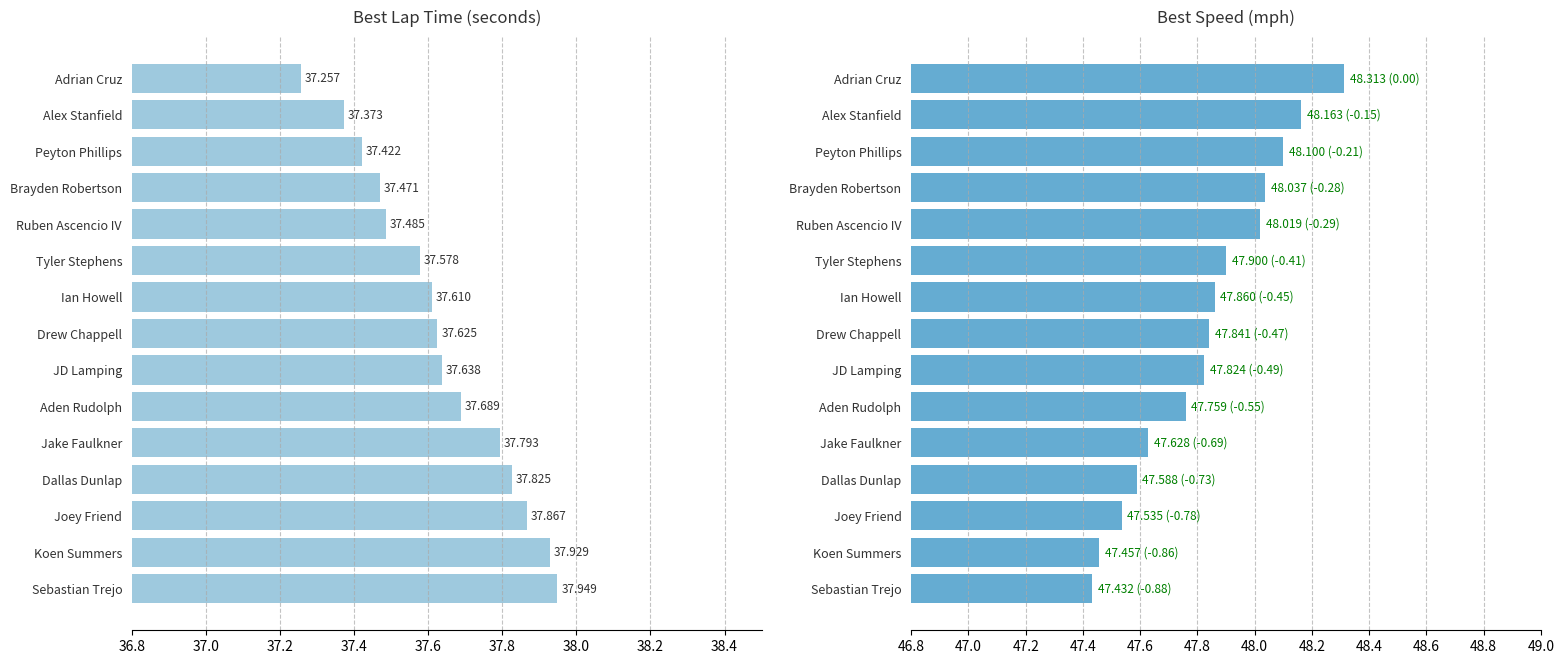

At Sebastian Trejo, list the series in order from smallest to largest.

Best Lap Time, Best Speed